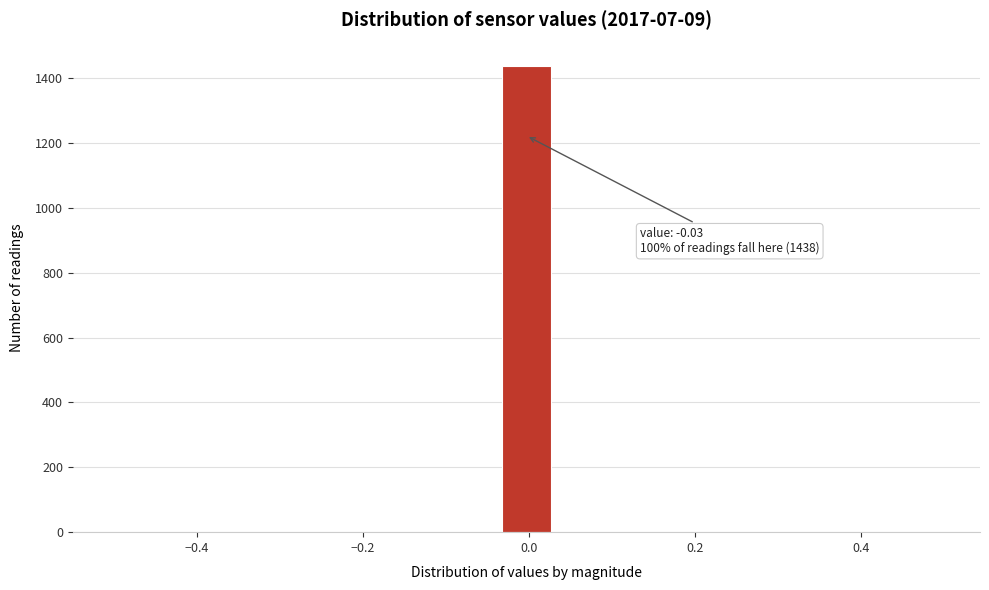

Around what value on the x-axis is the tallest bar? Give the approximate position of its centre, as read against the axis.

0.00